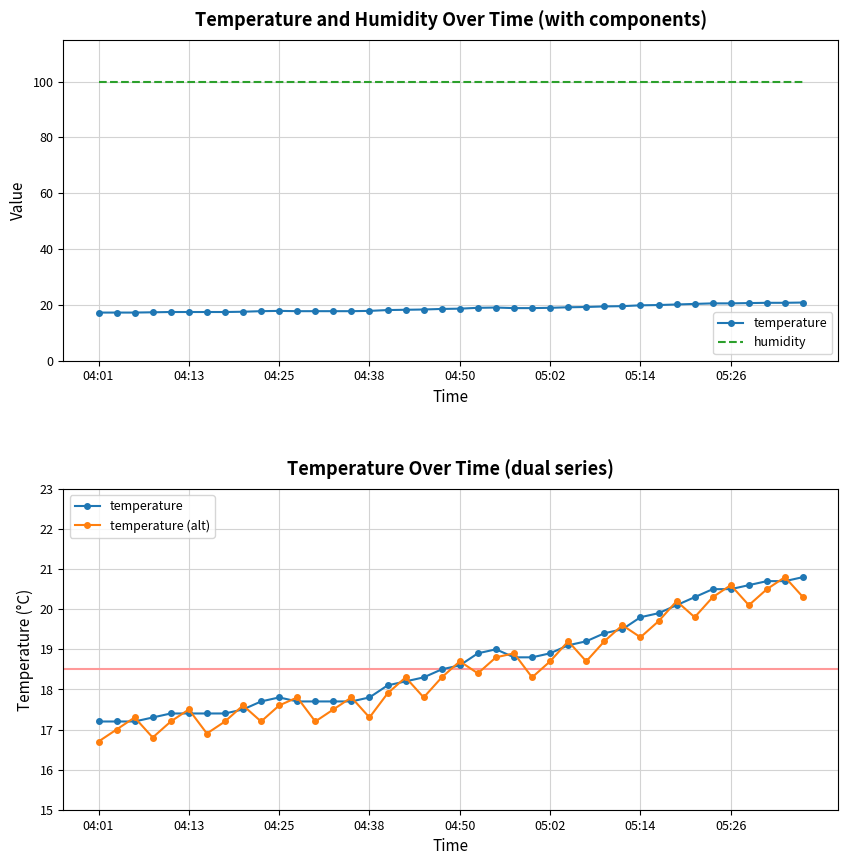

Is it true that temperature (alt) equals 19.3 at 05:14?

True